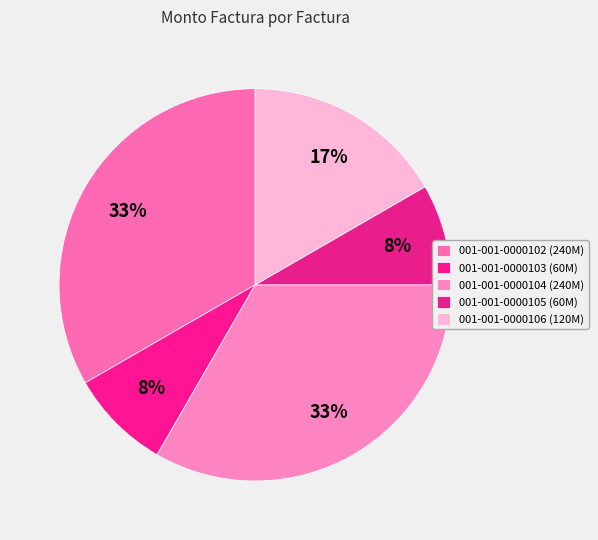

Which category has the biggest portion of the pie?

001-001-0000102